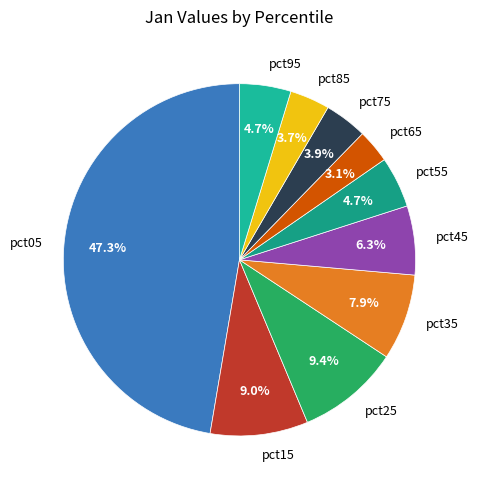

To the nearest percent, what is the combined percentage of pct65 and pct25?

12%